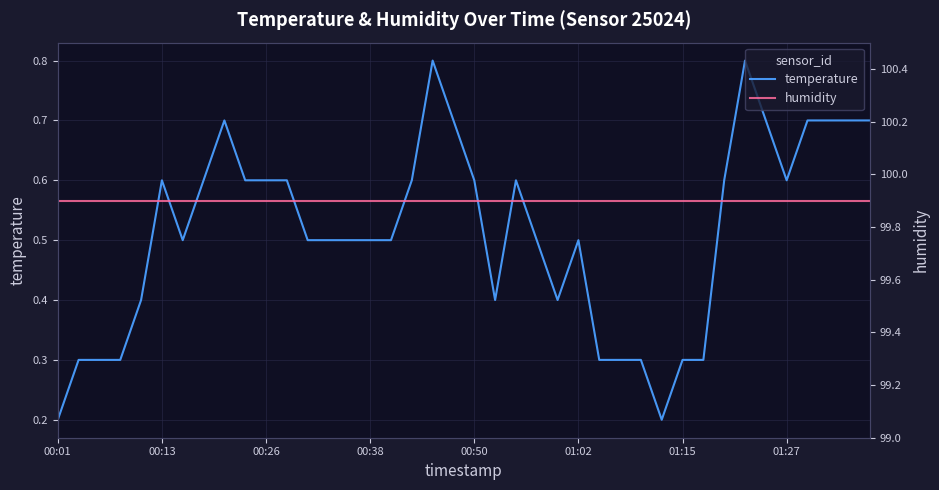

True or false: temperature and humidity intersect in this chart.

False